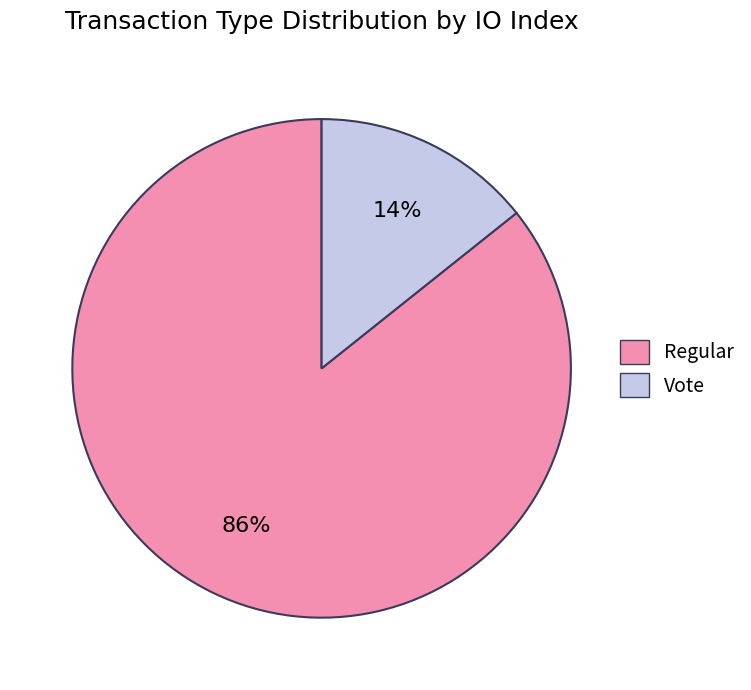

Count the number of slices in the pie.

2